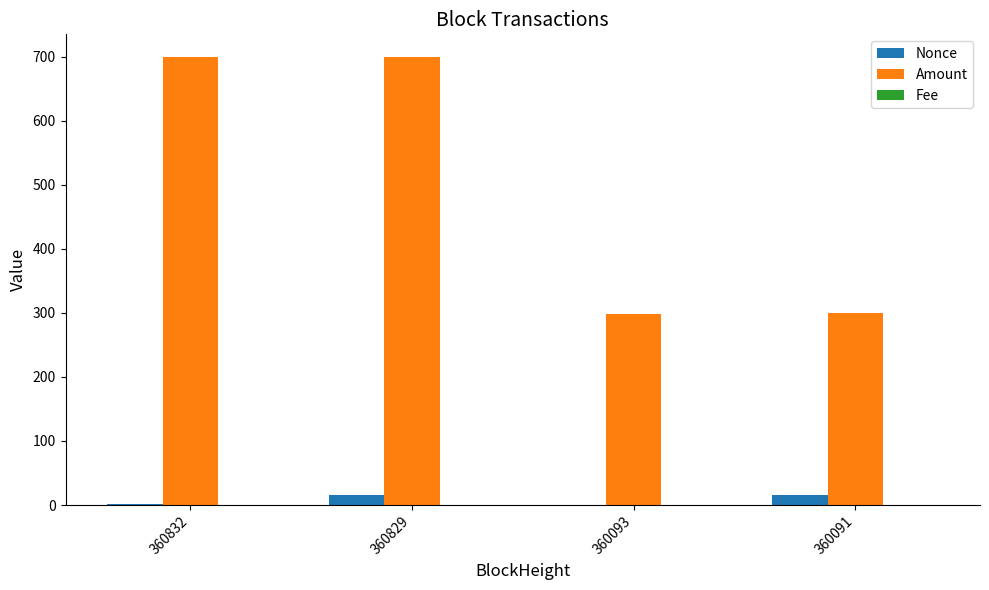

What is the maximum value shown in the chart?

700.0